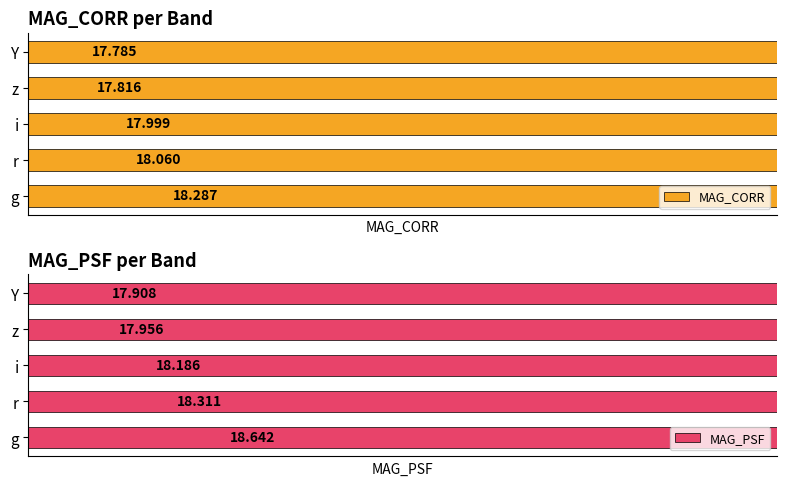

Rank the series at i from lowest to highest value.

MAG_CORR, MAG_PSF